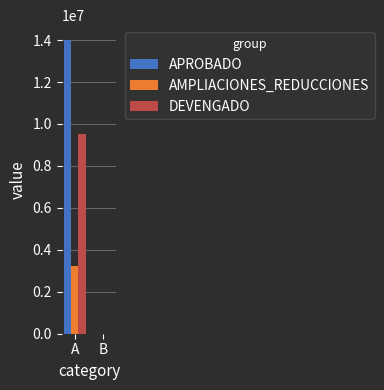

Which series has the largest total across all categories?

APROBADO